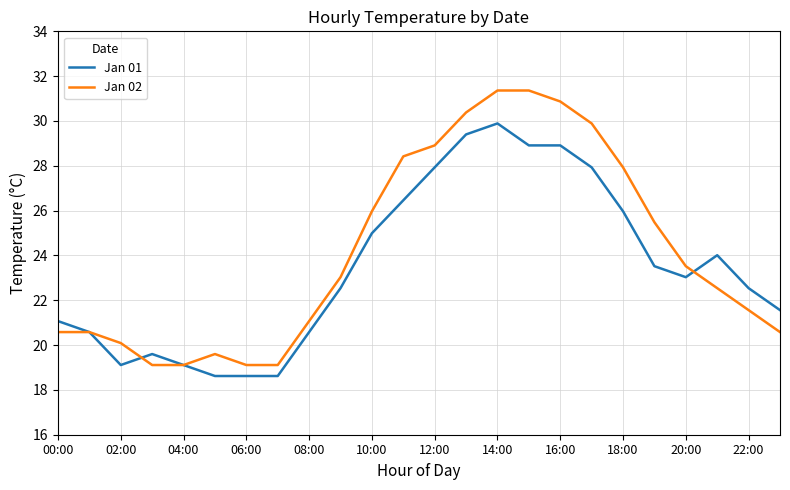

Which series has the widest spread of values?

Jan 02